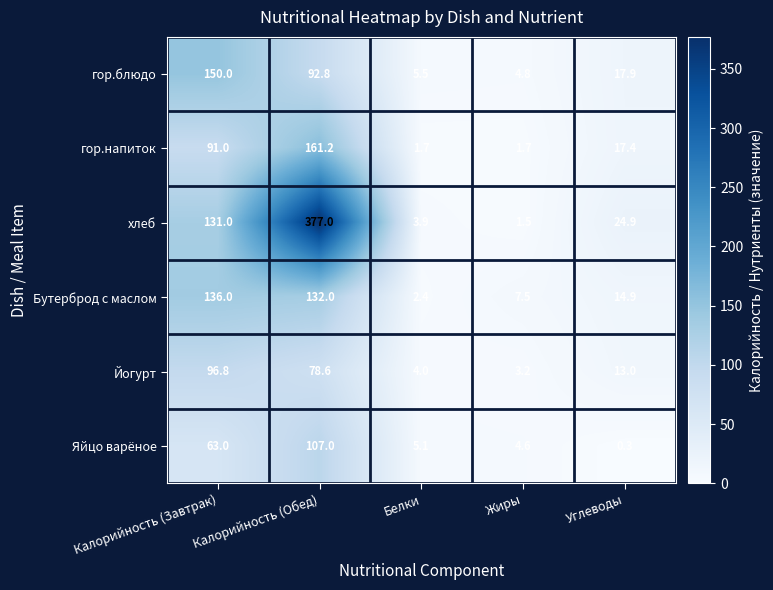

What is the sum of all Бутерброд с маслом values?

292.8